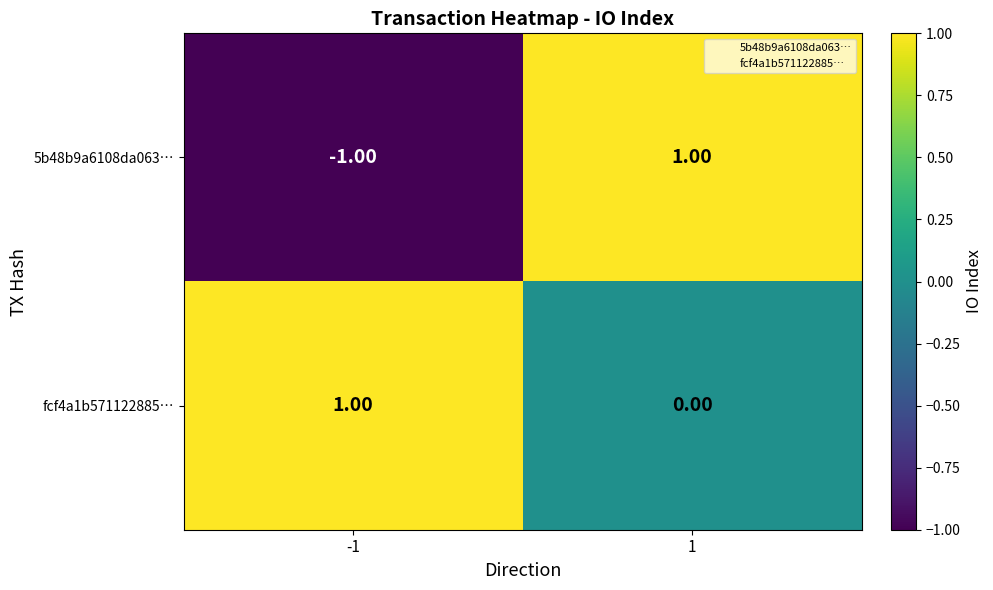

List the series in order of their overall mean, highest first.

fcf4a1b571122885…, 5b48b9a6108da063…